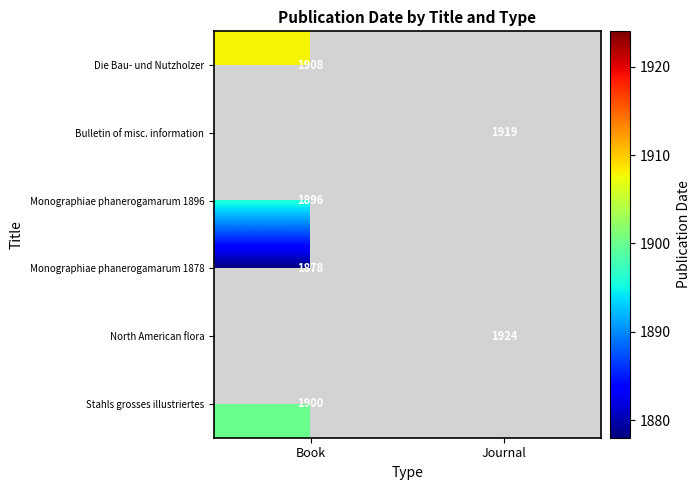

Which label corresponds to the largest value in the chart?

Journal